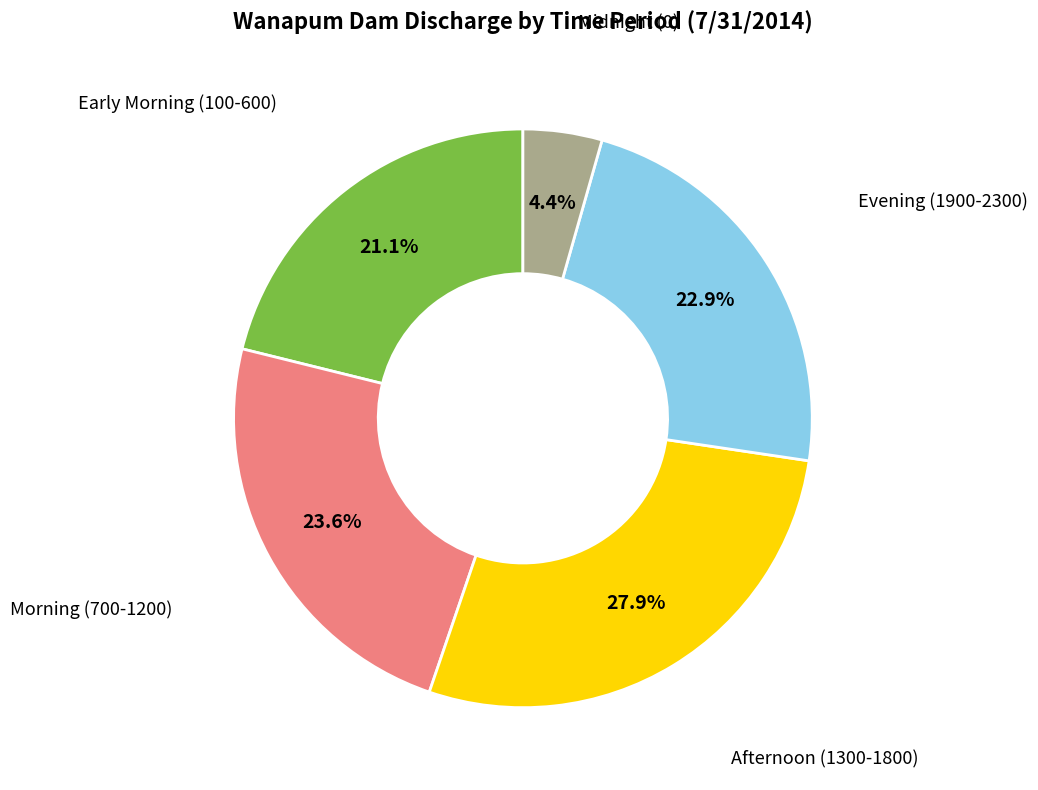

Count the number of slices in the pie.

5